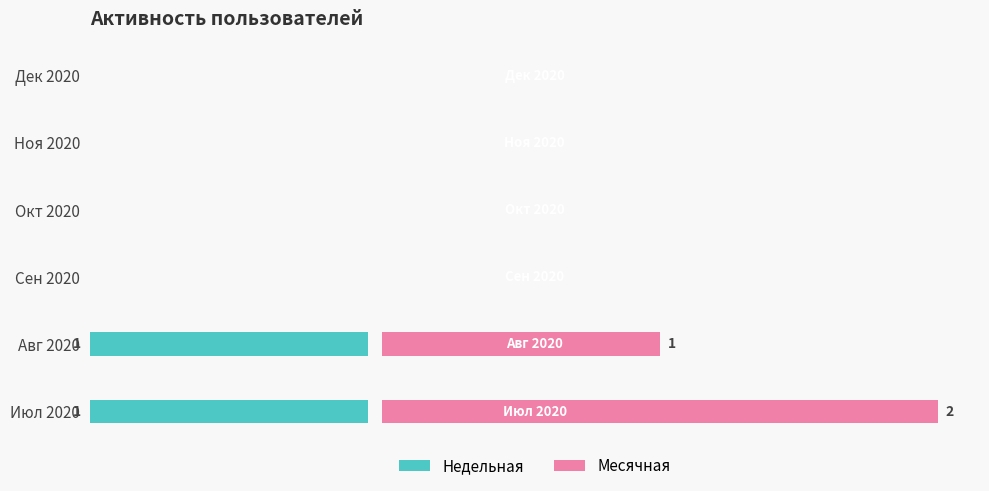

Rank the categories by Месячная value from highest to lowest.

Июл 2020, Авг 2020, Сен 2020, Окт 2020, Ноя 2020, Дек 2020